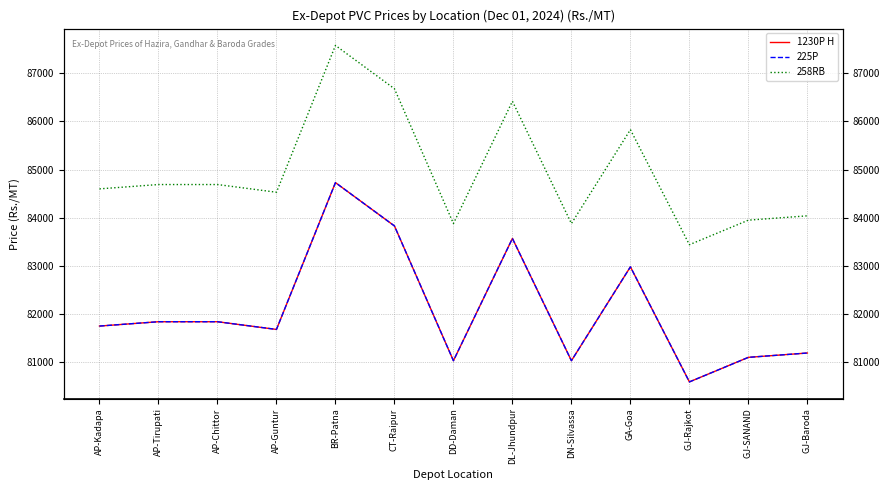

What is the sum of the 1230P H values at DL-Jhundpur and CT-Raipur?

167400